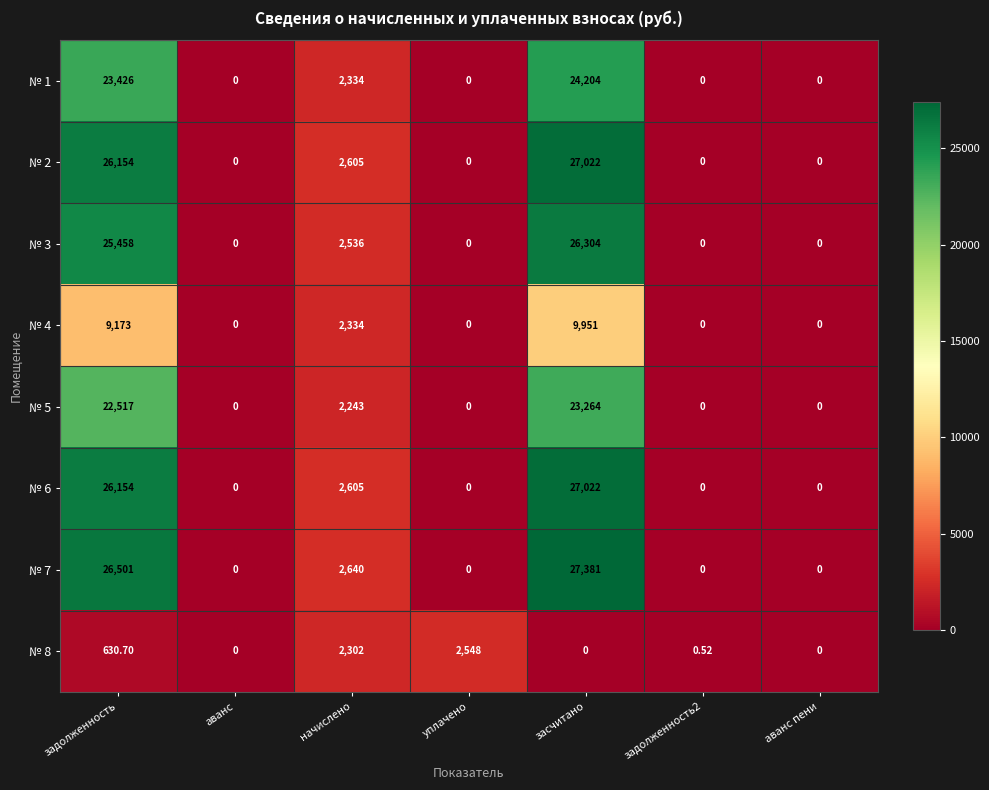

How many series are shown in this chart?

8